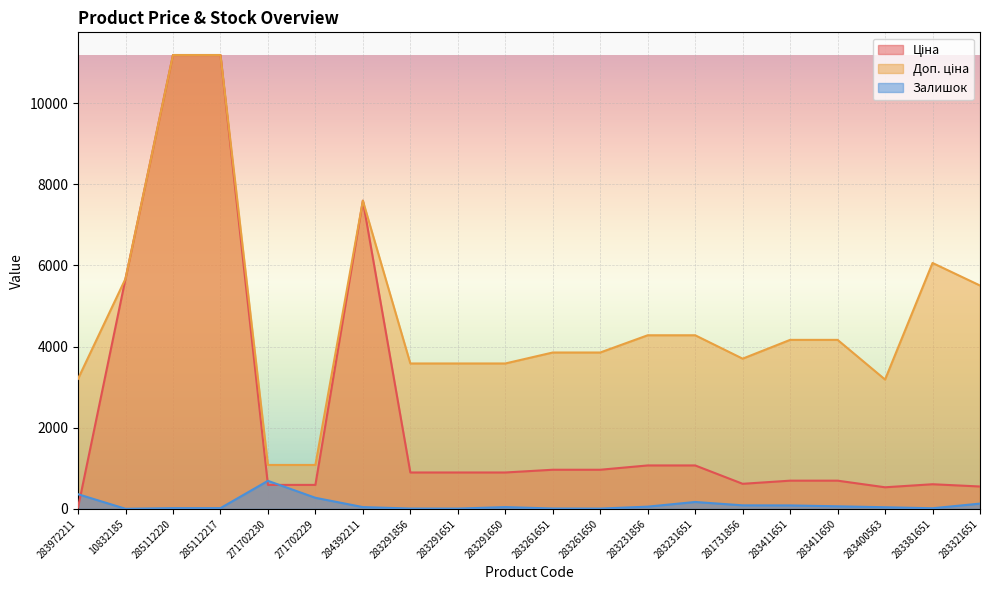

Which category has the highest value in the Залишок series?

271702230